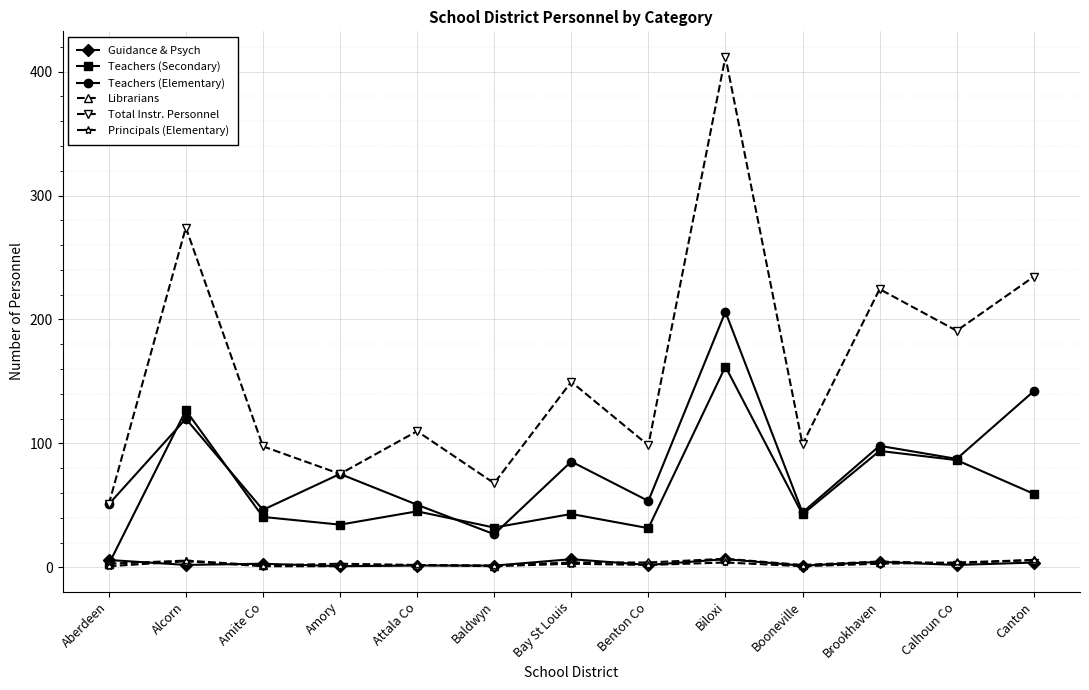

What is the value of the Teachers (Secondary) point at the 12th from the left?

86.6